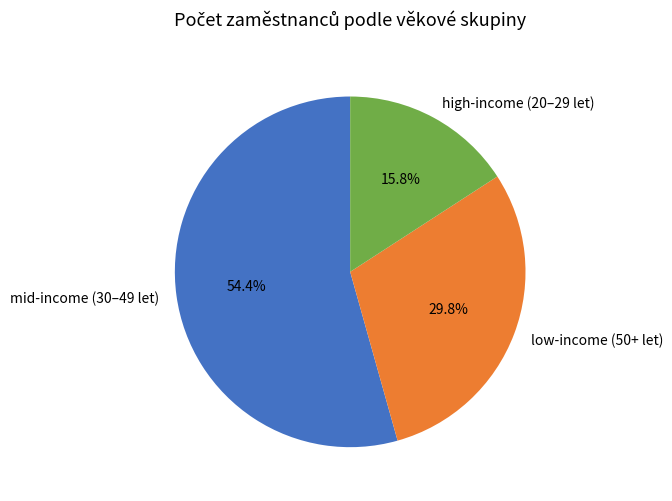

Combined, what portion of the pie is low-income (50+ let) and mid-income (30–49 let)?

84.2%